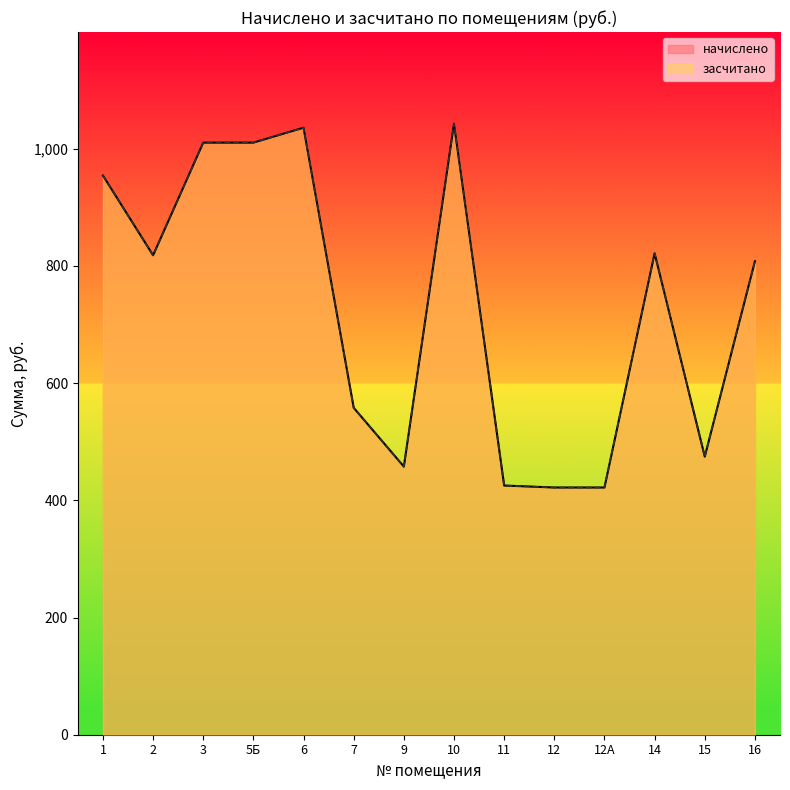

What is the approximate value of засчитано at 9?

457.6